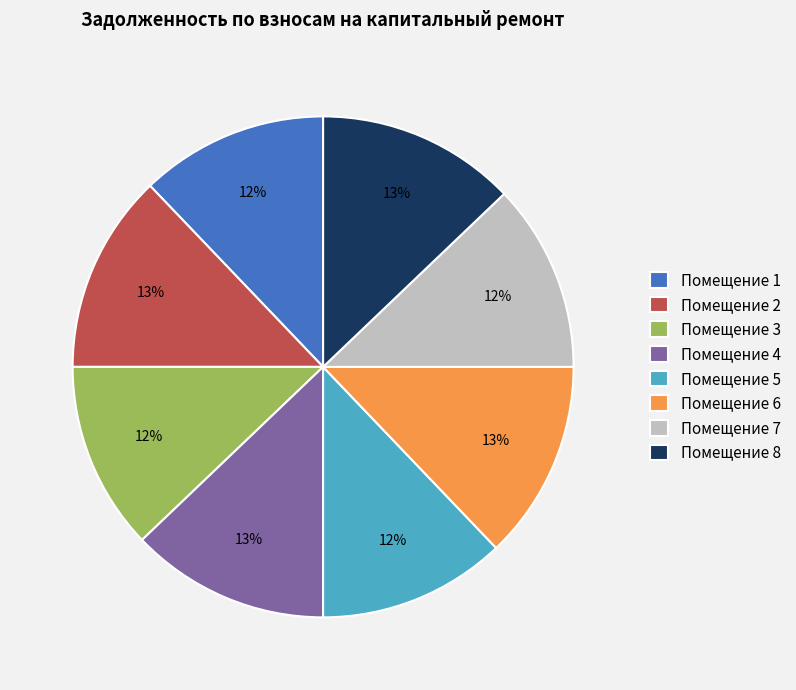

The Помещение 7 slice represents 1% of the pie. True or false?

False